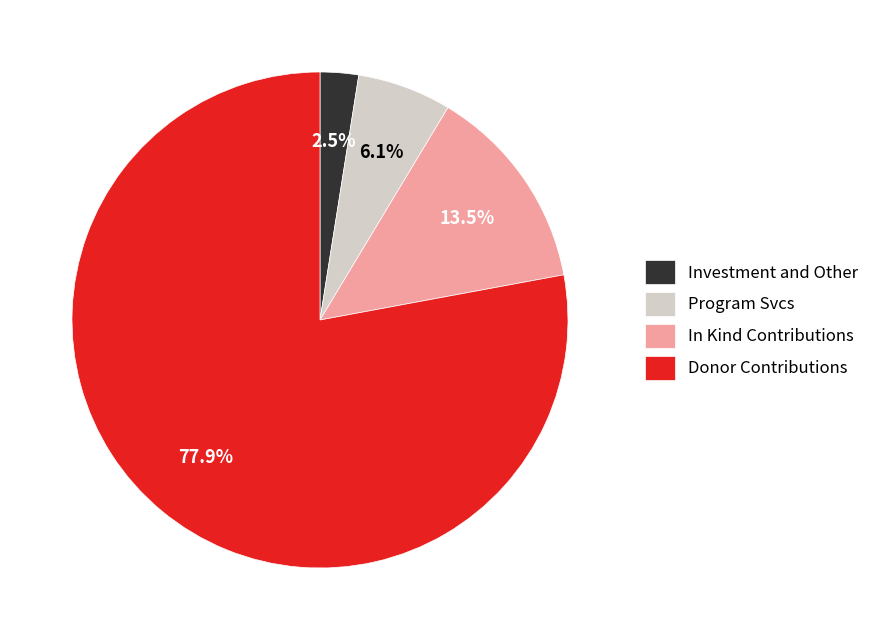

What is the largest slice in the pie chart?

Donor Contributions